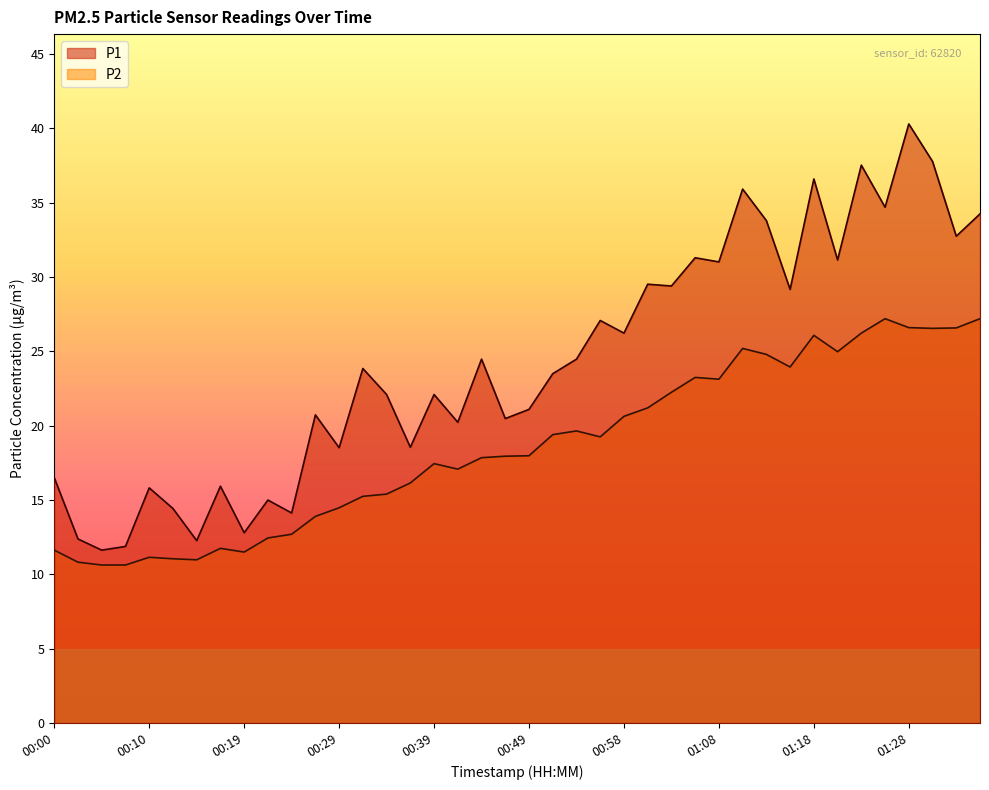

In P2, how many points are lower than both neighbors (excluding endpoints)?

8